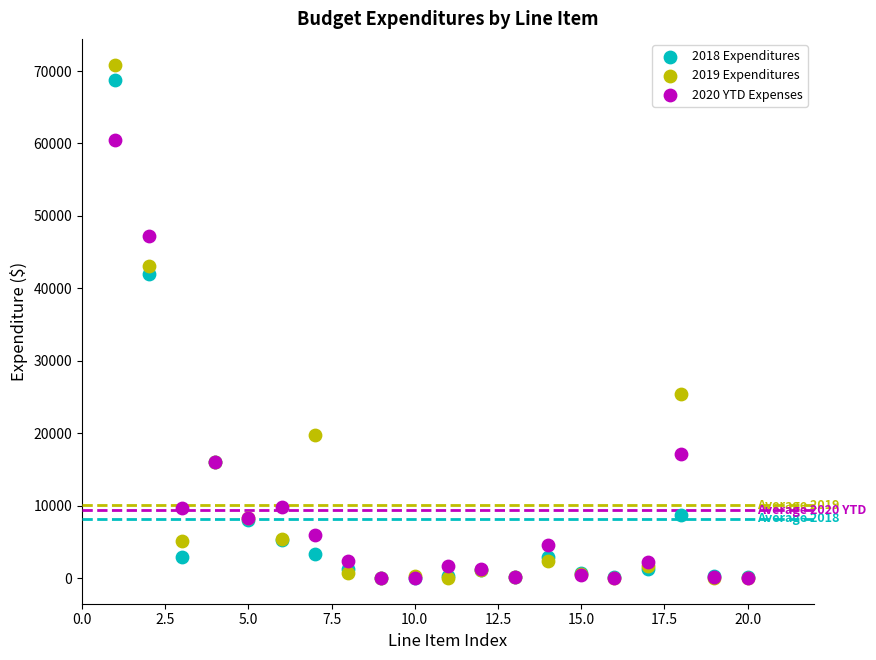

Which series contains the highest Y value?

2019 Expenditures